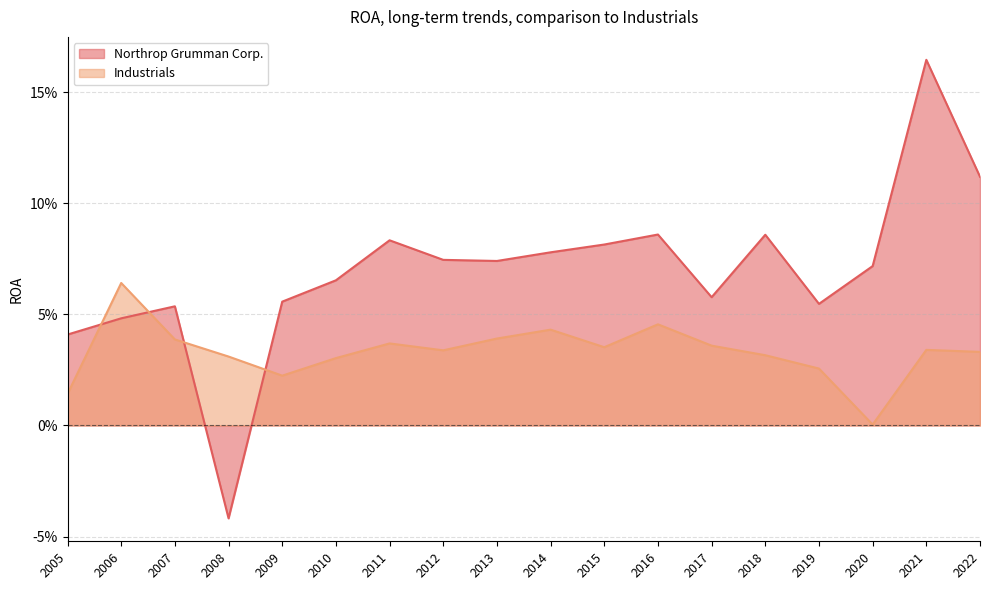

What are all the series names shown in the legend?

Northrop Grumman Corp., Industrials